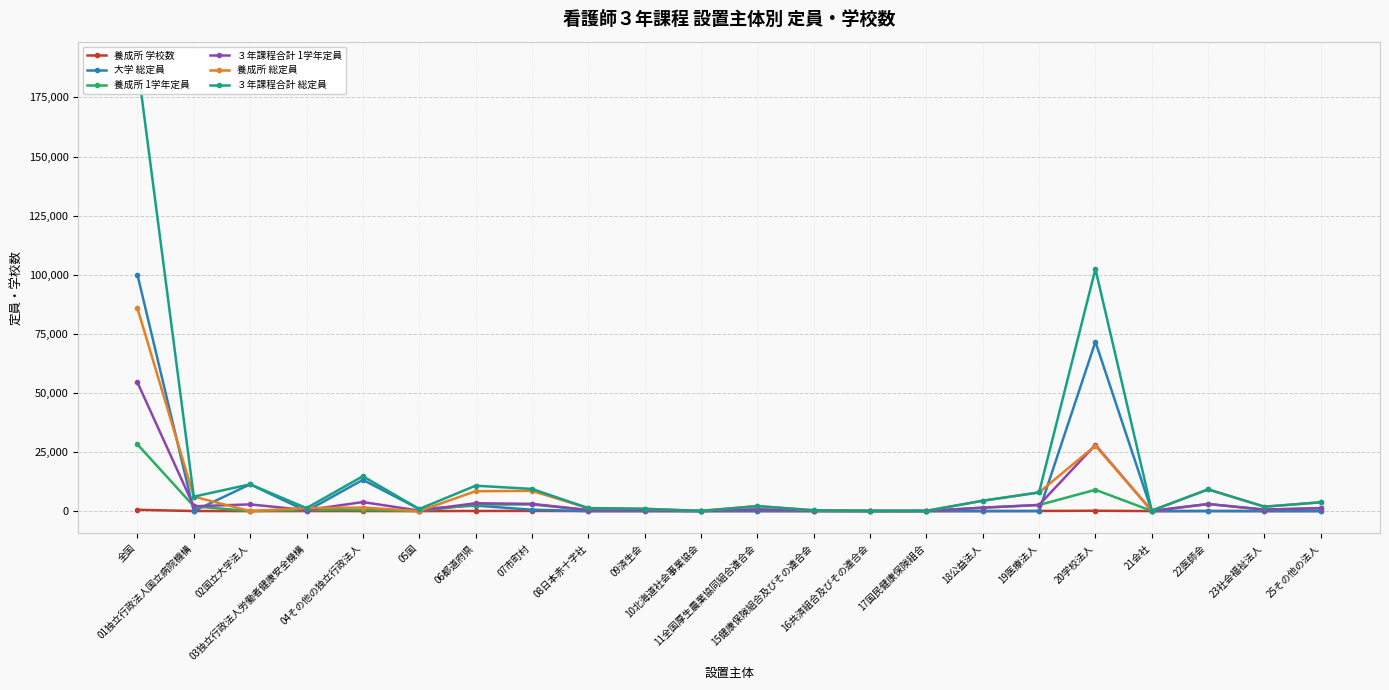

Is the value of ３年課程合計 1学年定員 at 19医療法人 greater than the value of 養成所 総定員 at 05国?

Yes